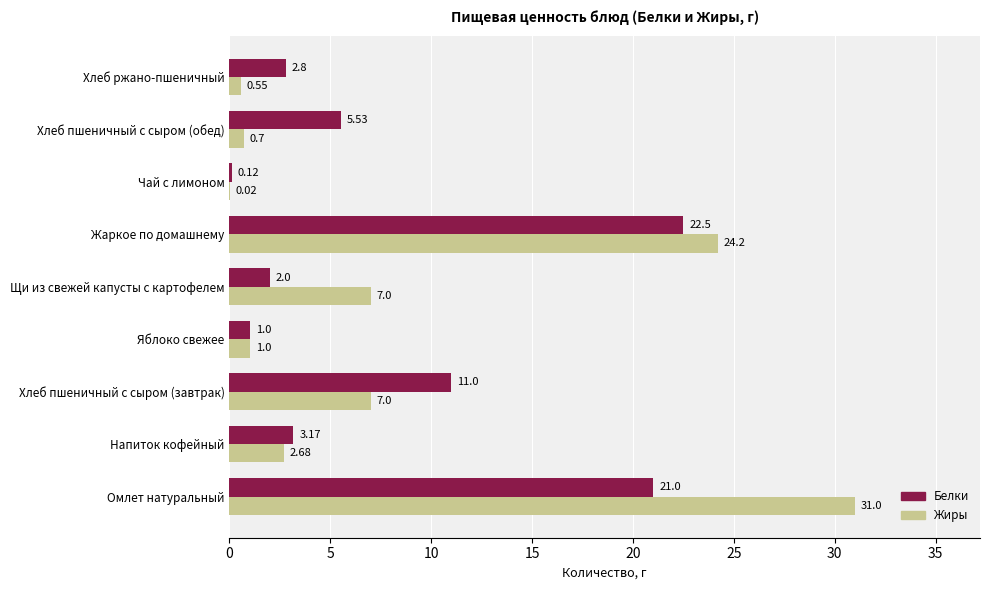

Which series has the largest total across all categories?

Жиры